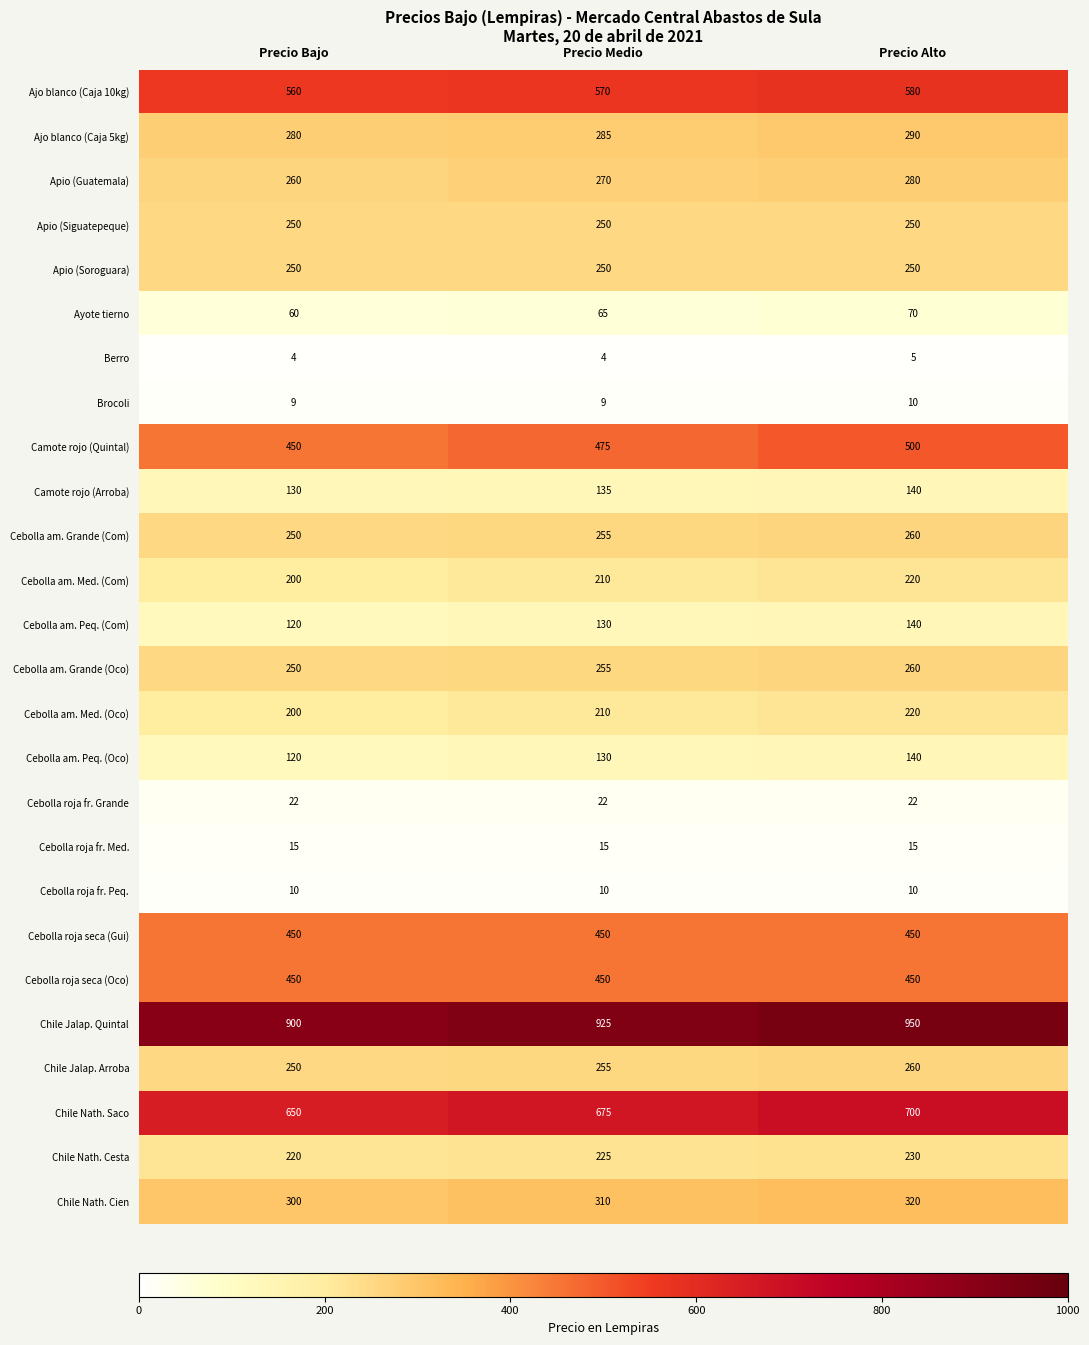

The value of Apio (Soroguara) at Precio Bajo is 250. True or false?

True